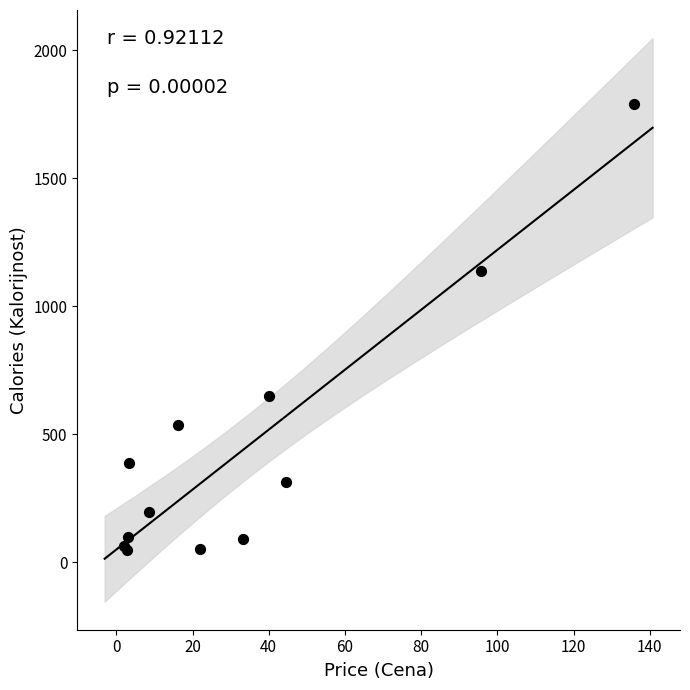

What Y value in the scatter plot is closest to 917?

1137